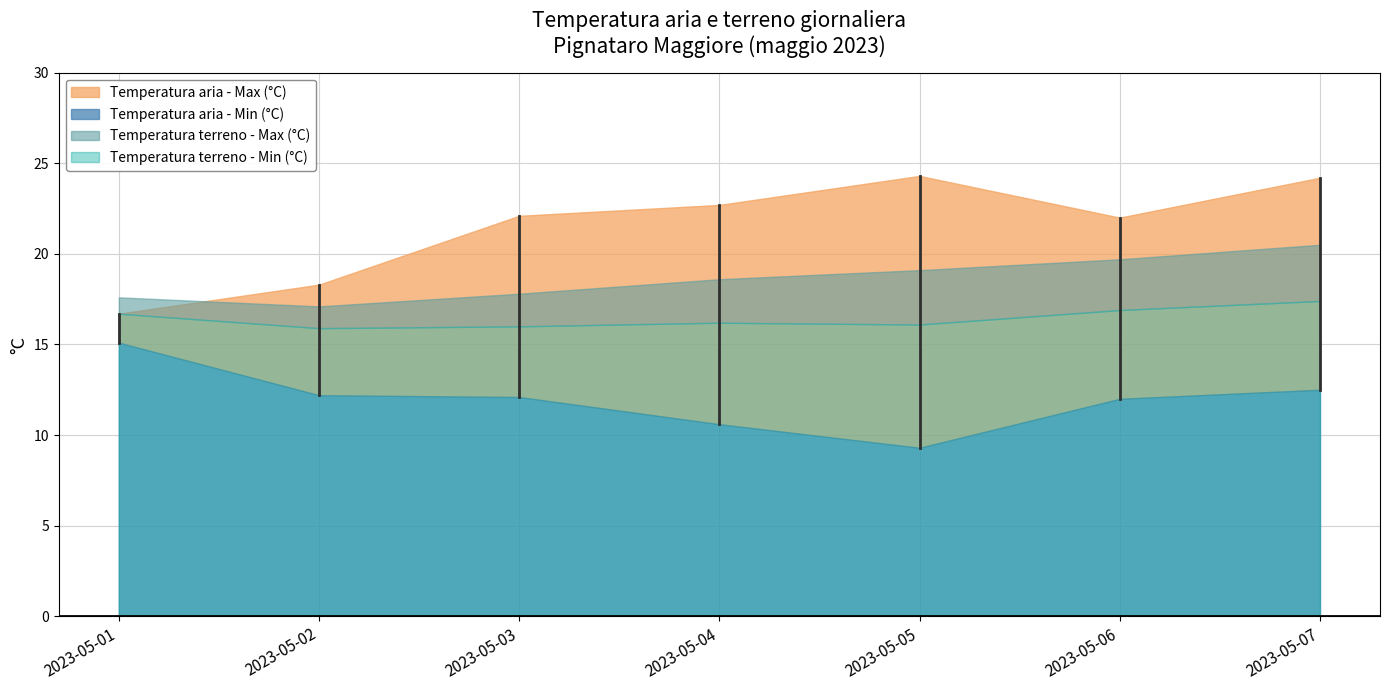

What value does the Temperatura aria - Max series have at 2023-05-05?

24.3